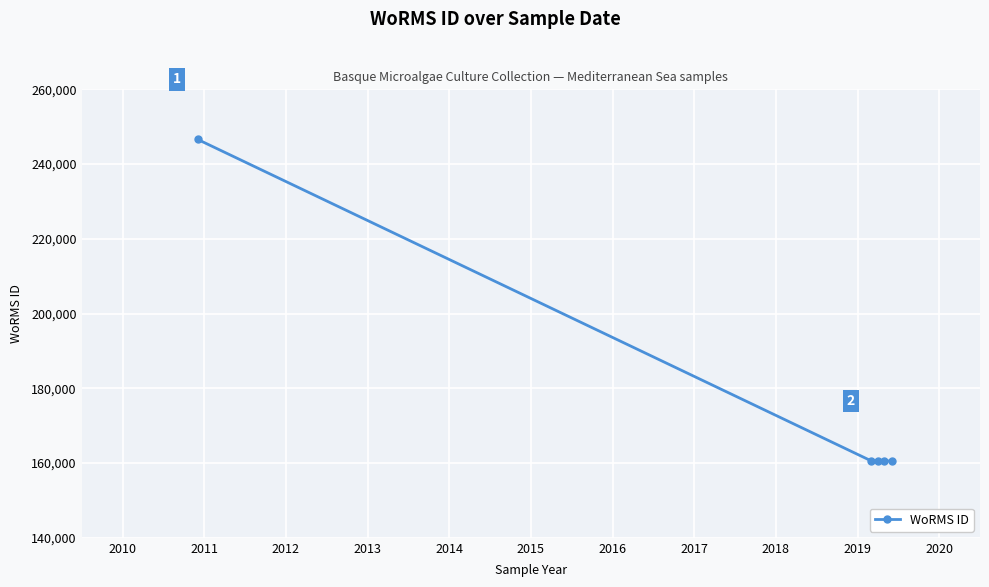

What is the value of the 1st point from the left?

246601